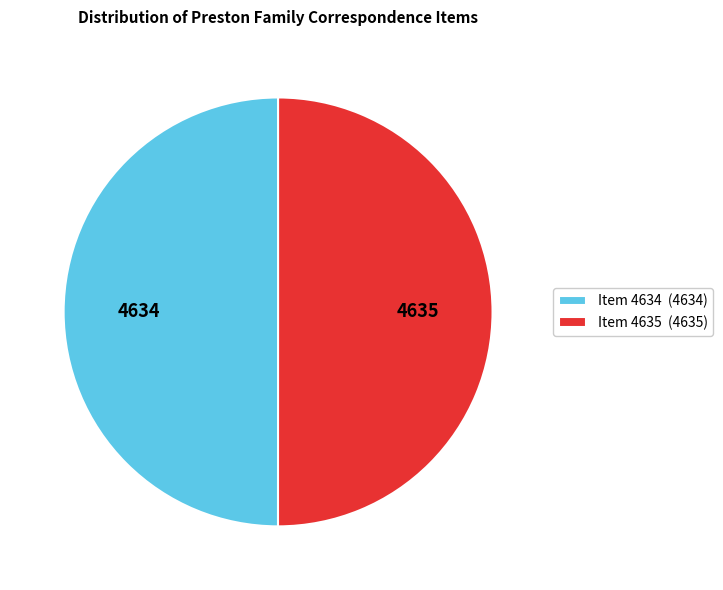

True or false: Item 4635 (4635) accounts for 50% of the total.

True